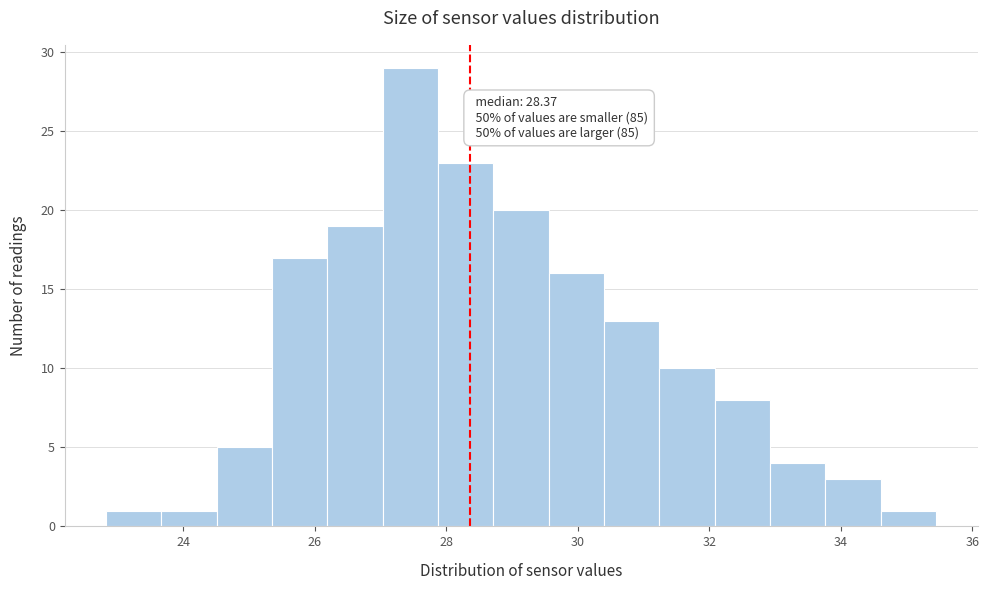

Which range on the x-axis has the tallest bar?

27.0 to 27.8